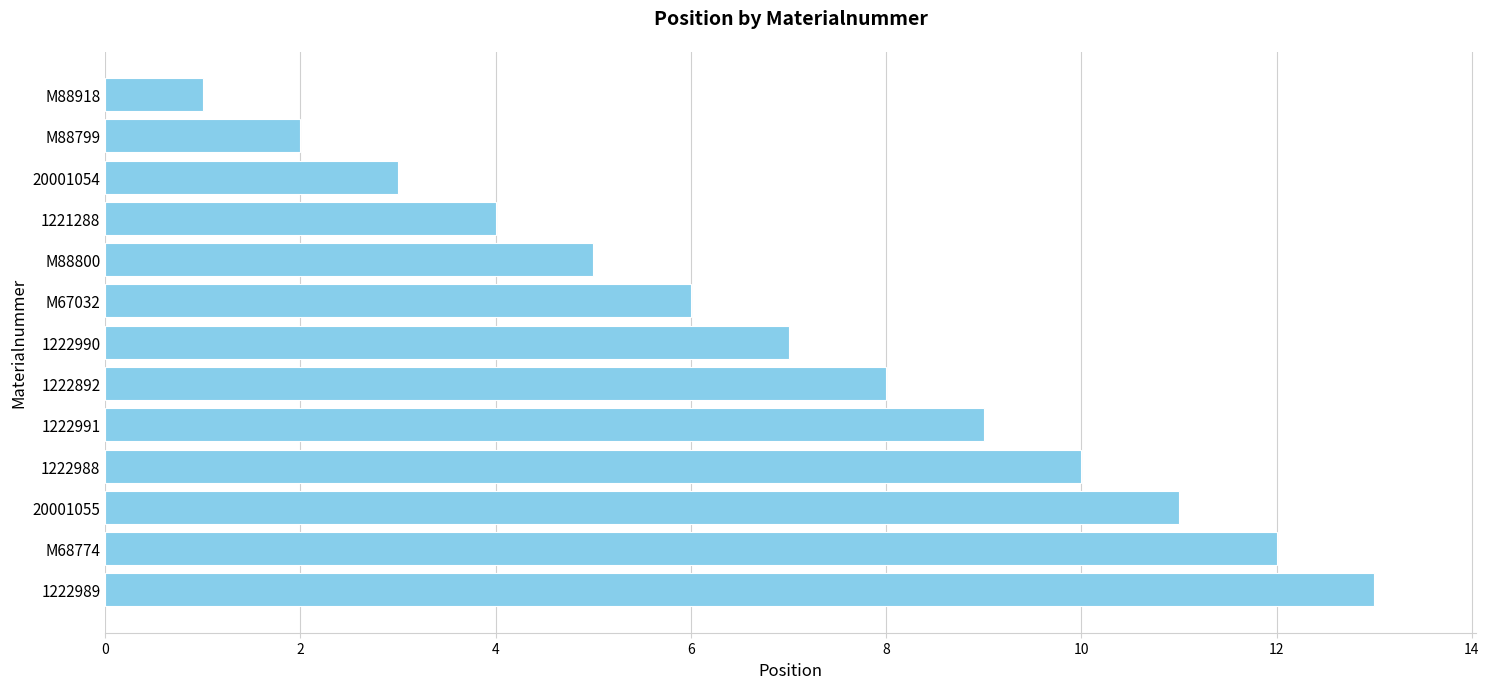

How many bars are there in total?

13